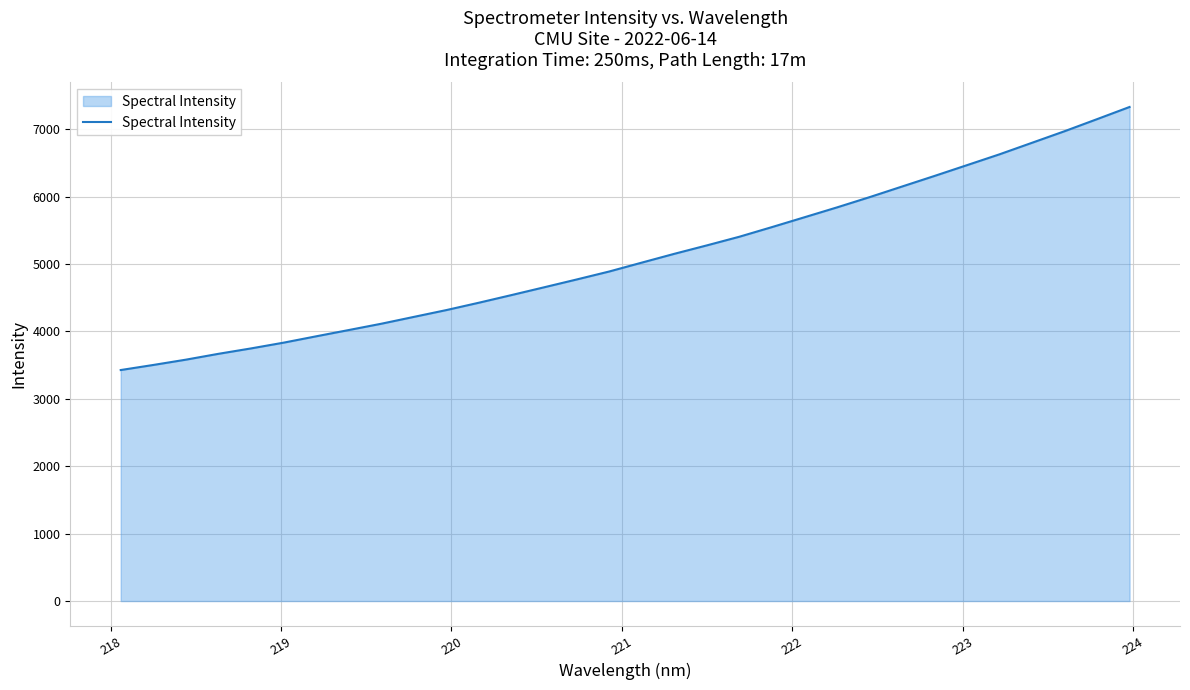

What is the smallest value displayed?

3426.7